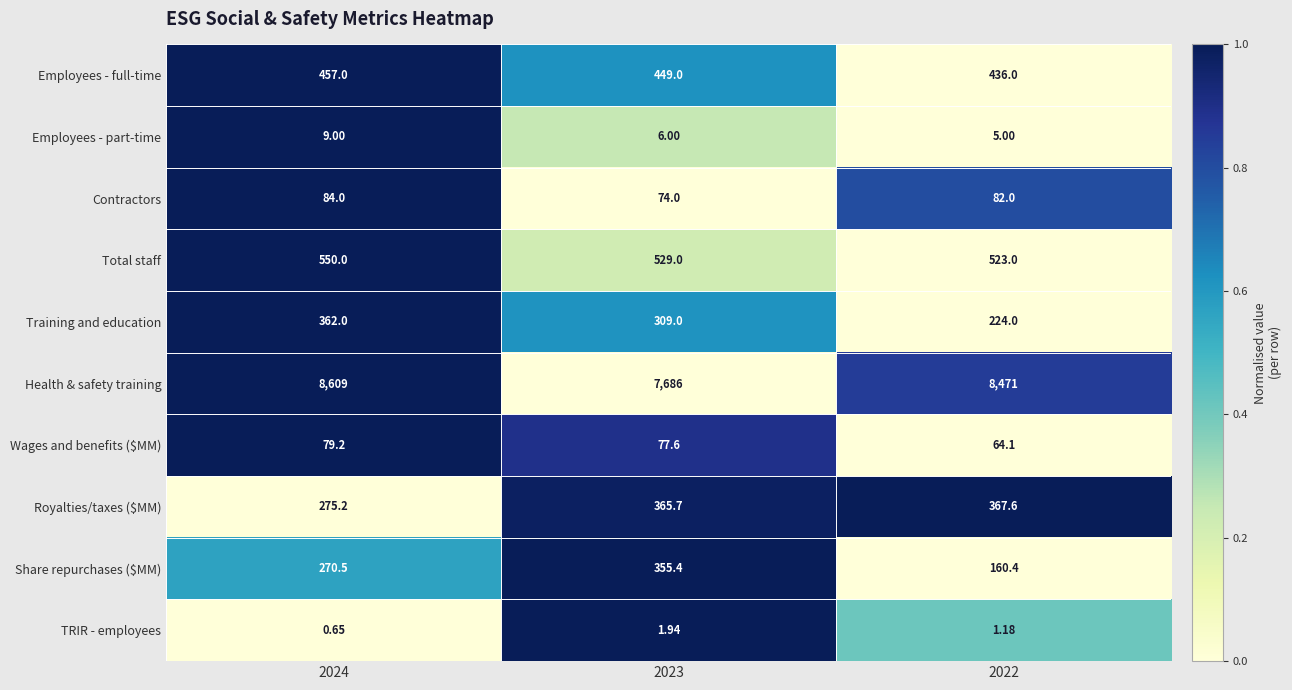

Which series has the largest range (max minus min)?

Health & safety training